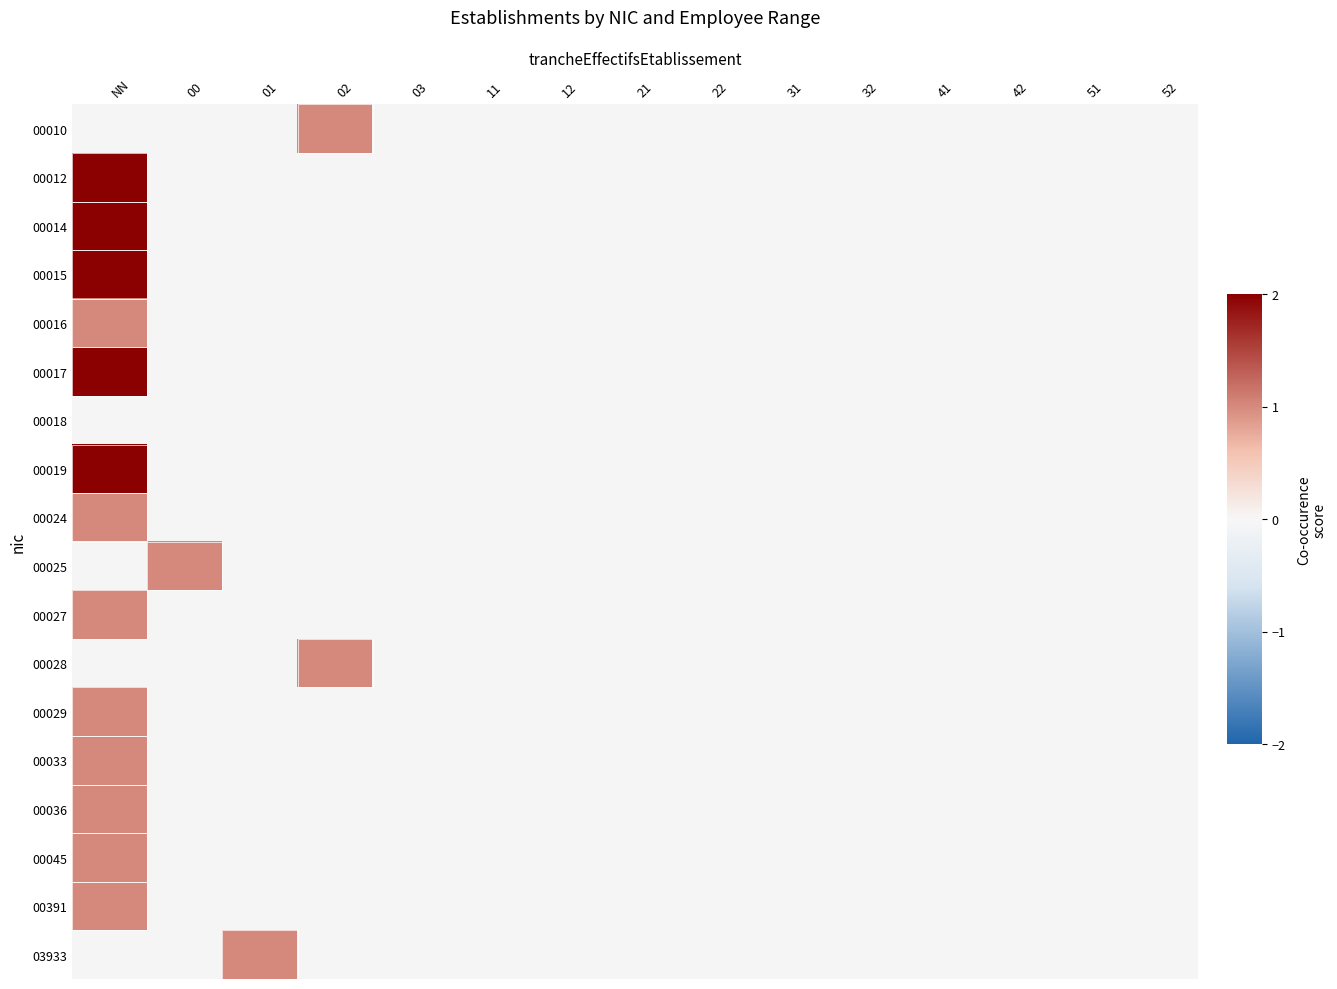

How many data points does each series have?

15